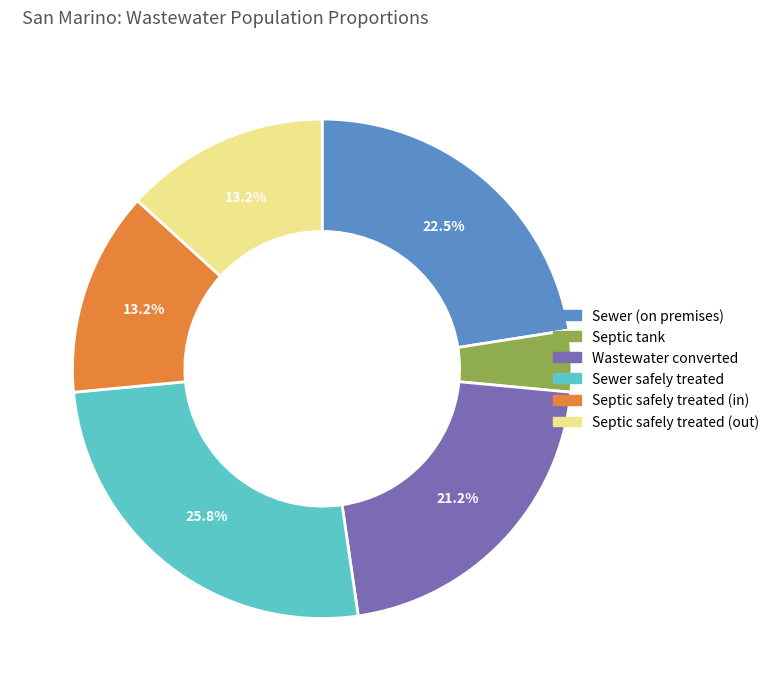

Is there a majority slice in this chart?

No